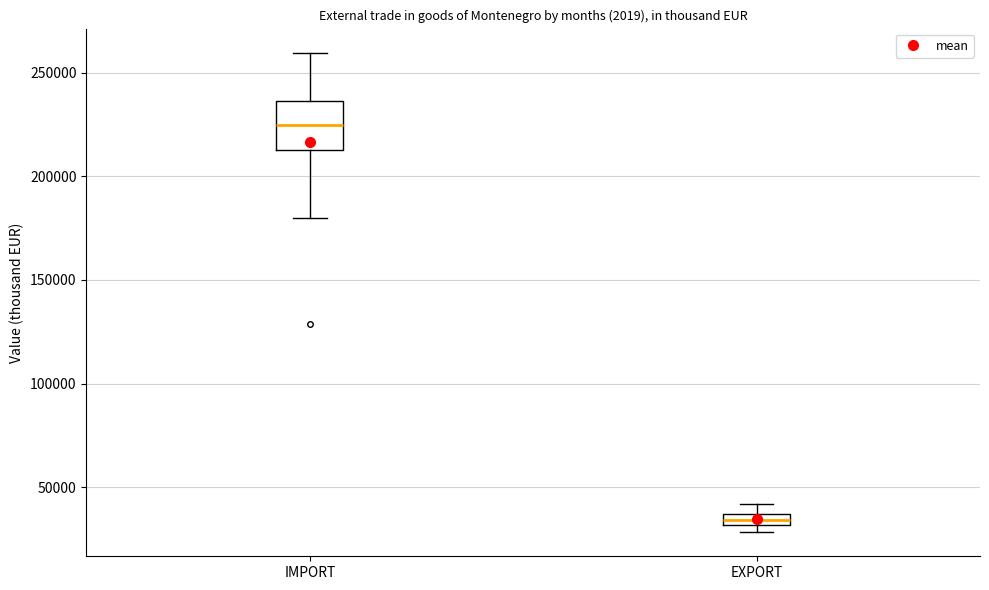

Which box is the tallest, from its lower edge to its upper edge?

IMPORT